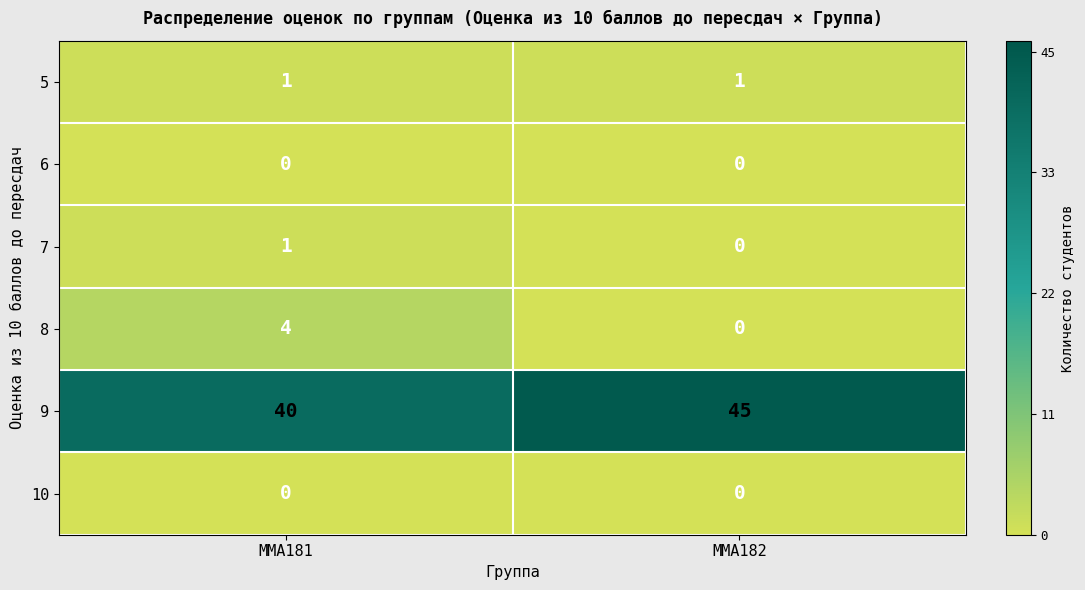

At which label is 7 closest to 0?

ММА182